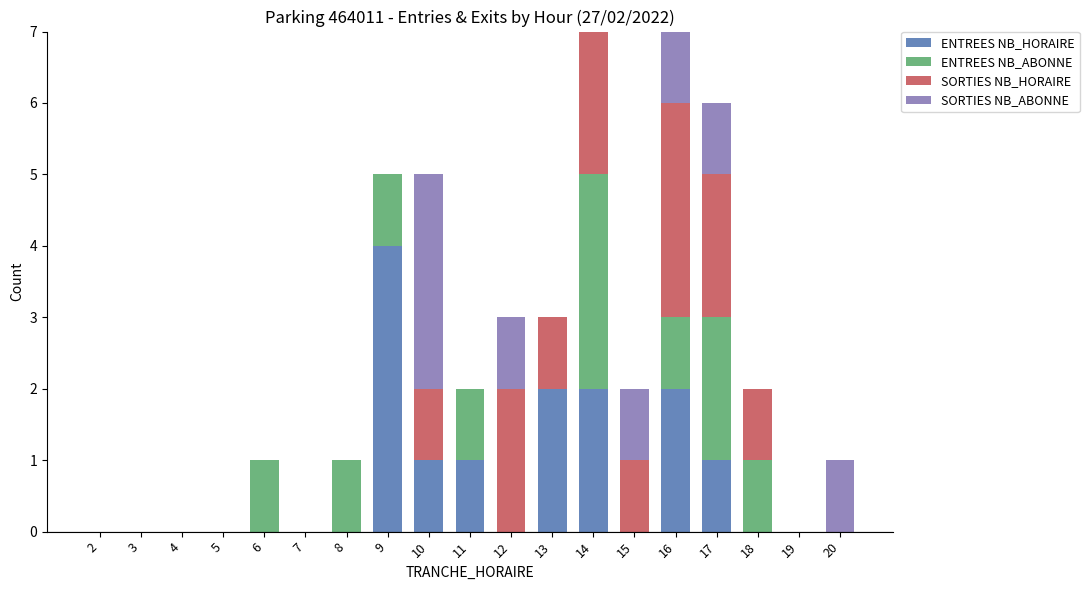

How many data points does each series have?

19